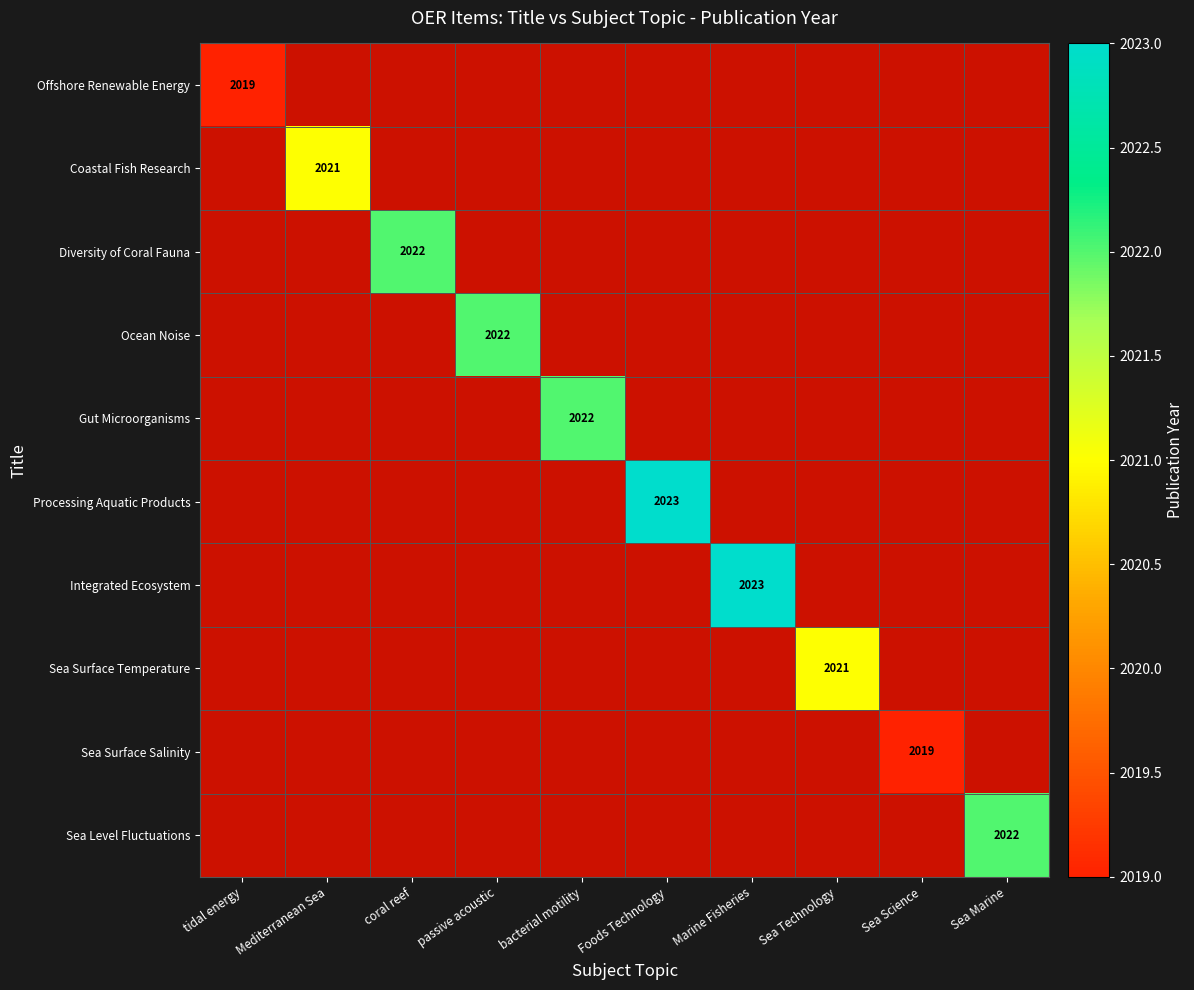

Is it true that Sea Surface Temperature equals 1031 at Sea Technology?

False